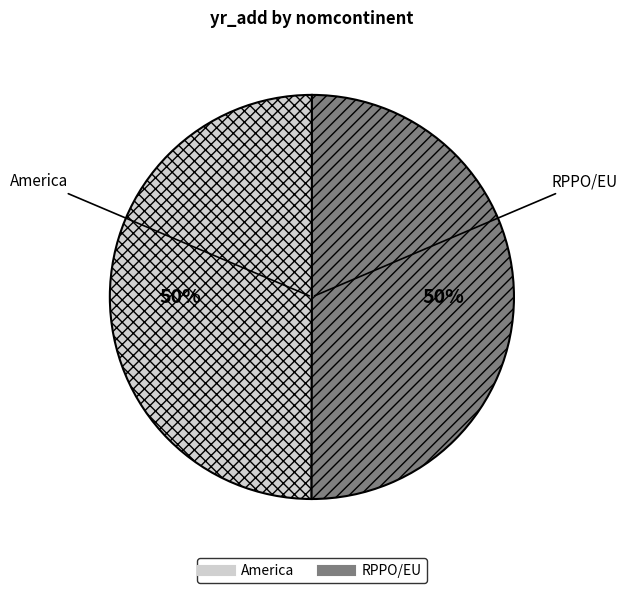

What percentage is the RPPO/EU slice, to the nearest percent?

50%